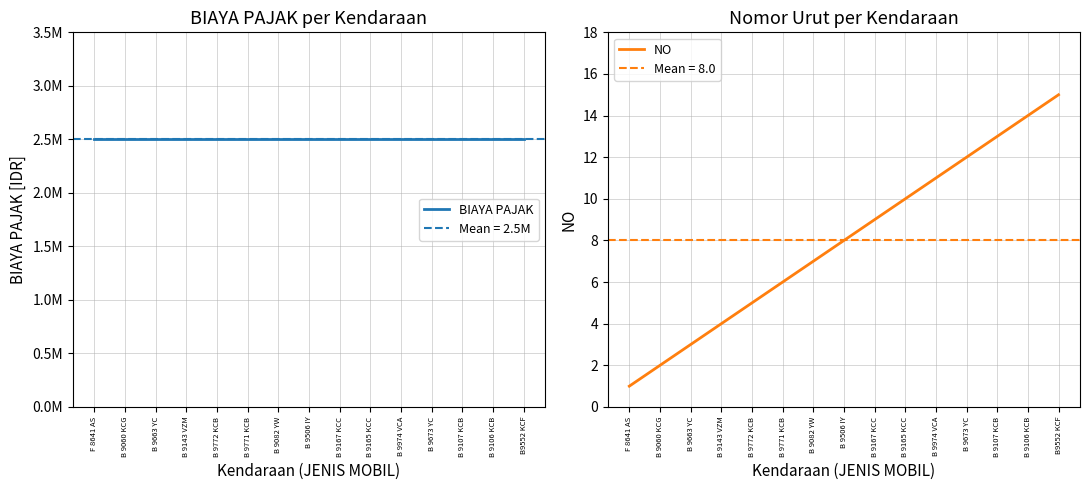

Reading left to right, list all the values displayed in this chart.

BIAYA PAJAK: F 8641 AS=2500000	B 9060 KCG=2500000	B 9663 YC=2500000	B 9143 VZM=2500000	B 9772 KCB=2500000	B 9771 KCB=2500000	B 9082 YW=2500000	B 9506 IY=2500000	B 9167 KCC=2500000	B 9165 KCC=2500000	B 9974 VCA=2500000	B 9673 YC=2500000	B 9107 KCB=2500000	B 9106 KCB=2500000	B9552 KCF=2500000
NO: F 8641 AS=1	B 9060 KCG=2	B 9663 YC=3	B 9143 VZM=4	B 9772 KCB=5	B 9771 KCB=6	B 9082 YW=7	B 9506 IY=8	B 9167 KCC=9	B 9165 KCC=10	B 9974 VCA=11	B 9673 YC=12	B 9107 KCB=13	B 9106 KCB=14	B9552 KCF=15